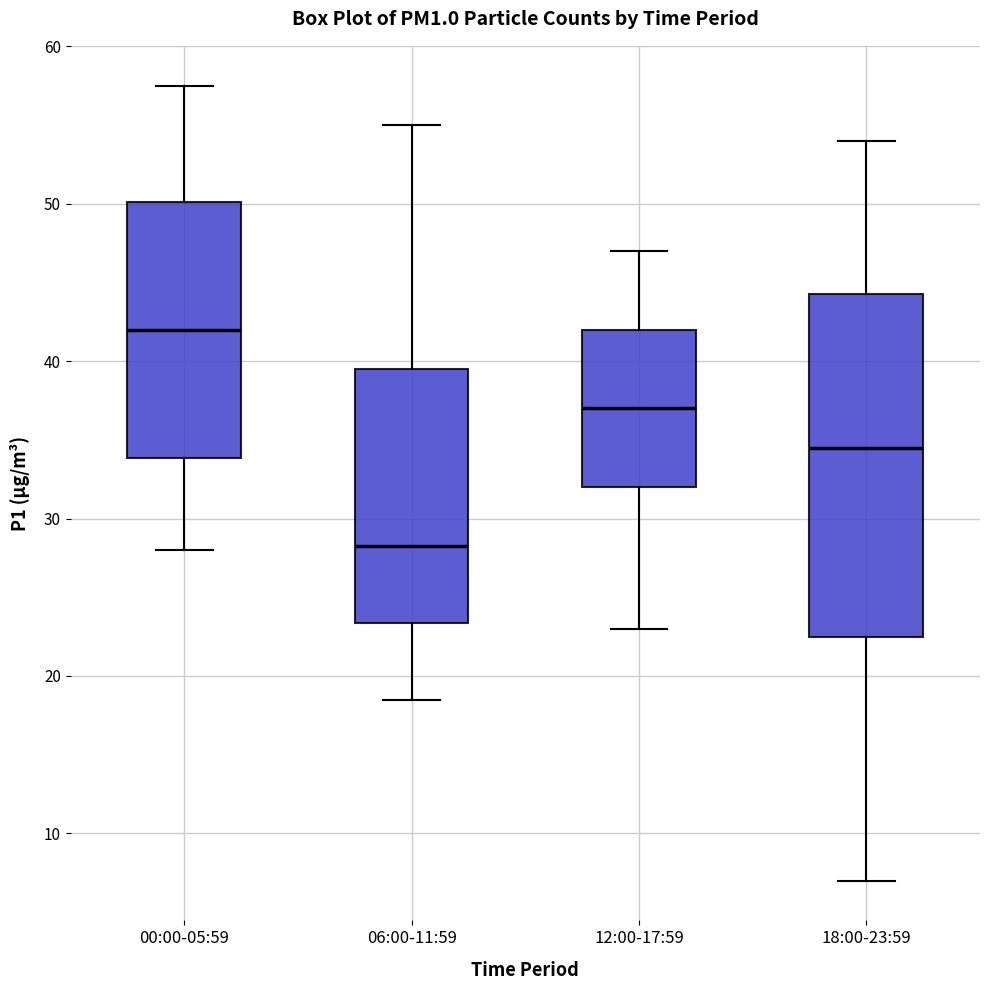

Where does the upper whisker of the box for 00:00-05:59 end on the y-axis? The values are not printed on the chart, so give them approximately, as read against the axis.

58